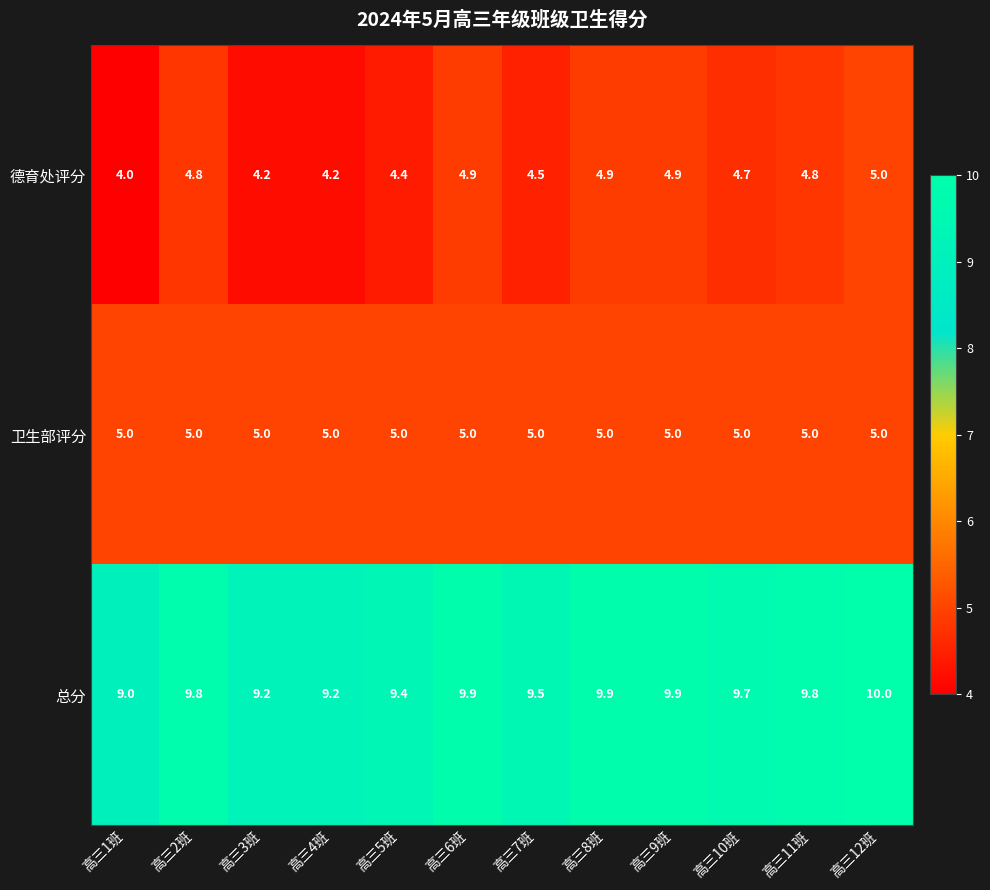

What is the sum of all 德育处评分 values?

55.3